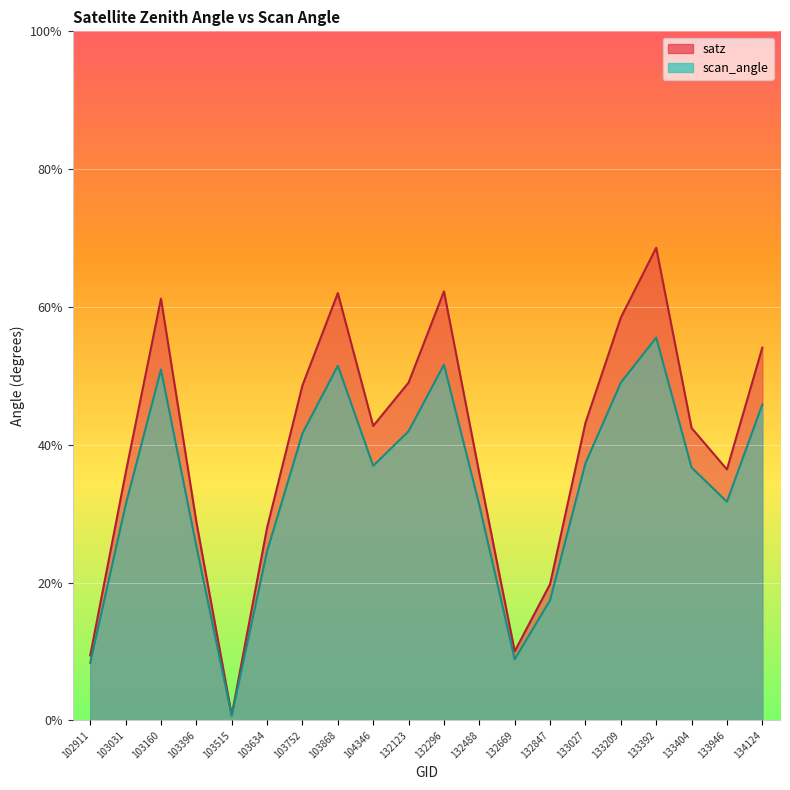

How many lines are shown in the chart?

2